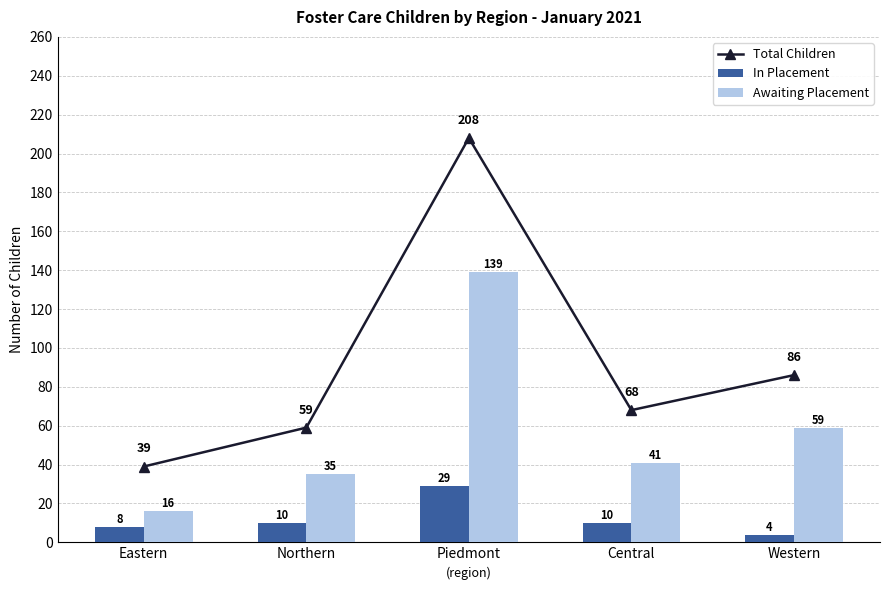

Which label corresponds to the largest value in the chart?

Piedmont